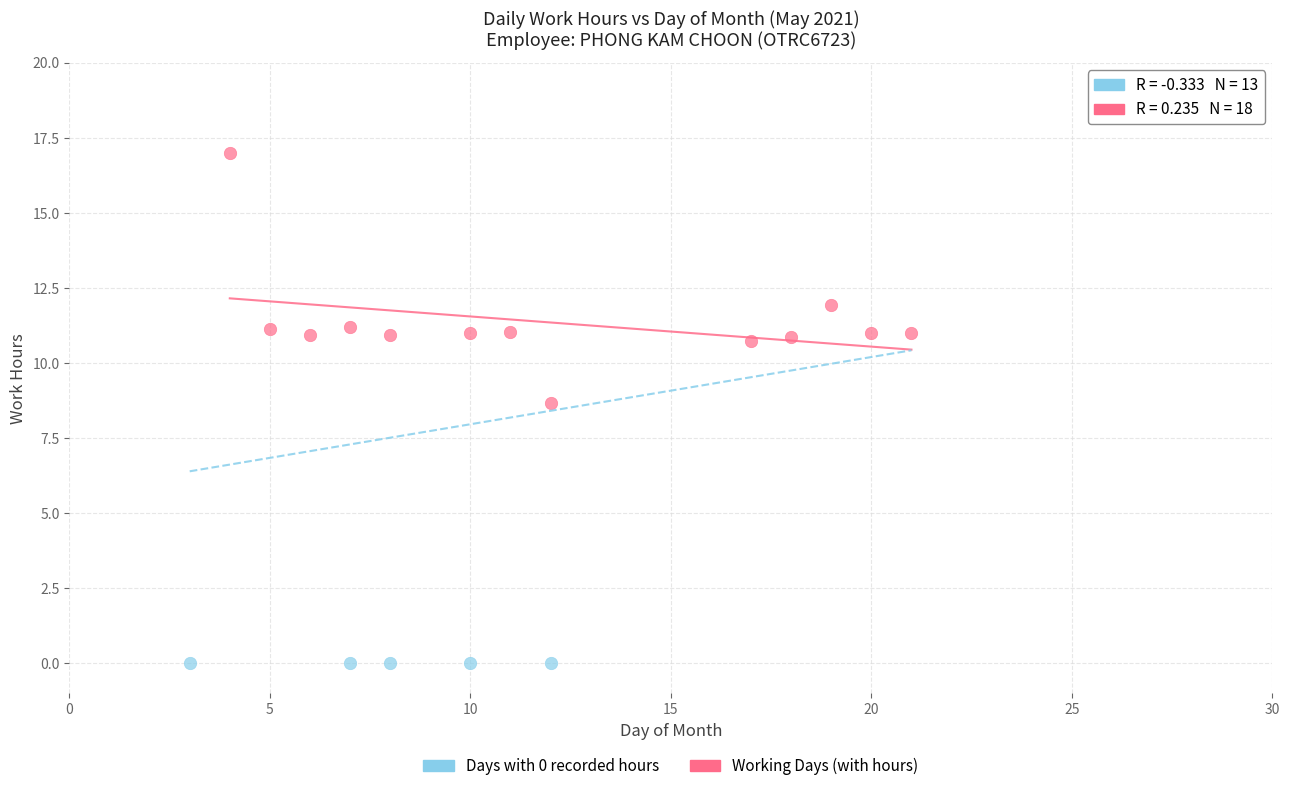

Which series contains the lowest Y value?

Days with 0 recorded hours